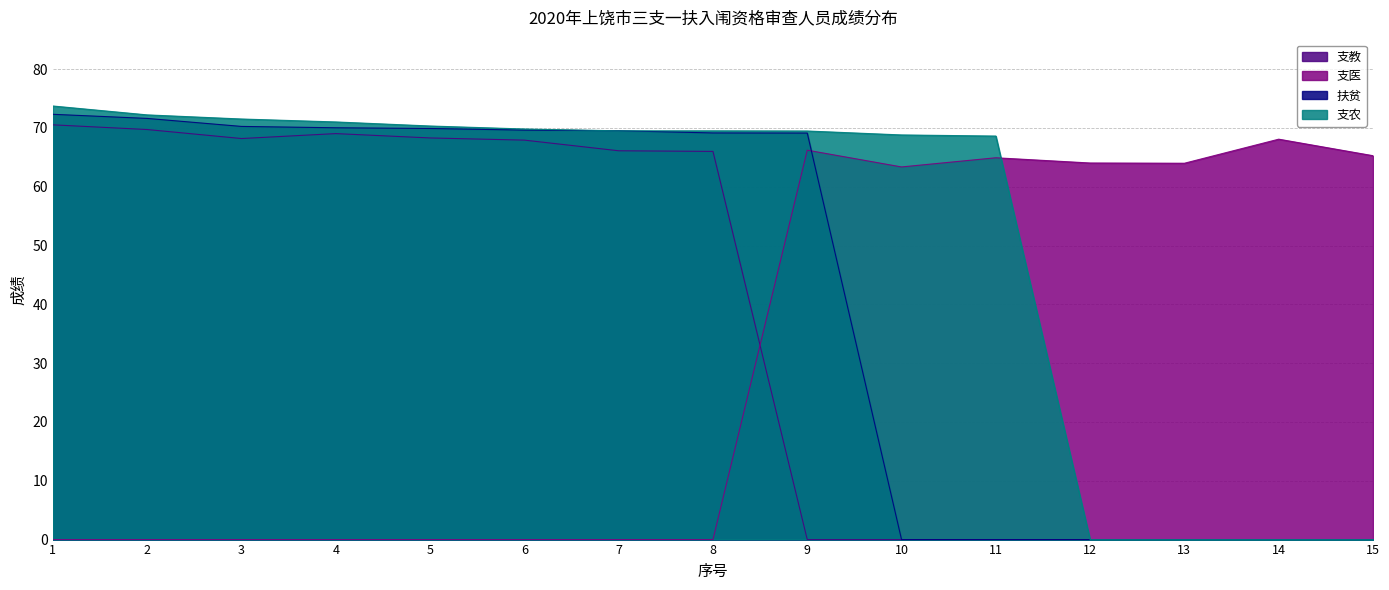

How many data points in 扶贫 are above 69?

9